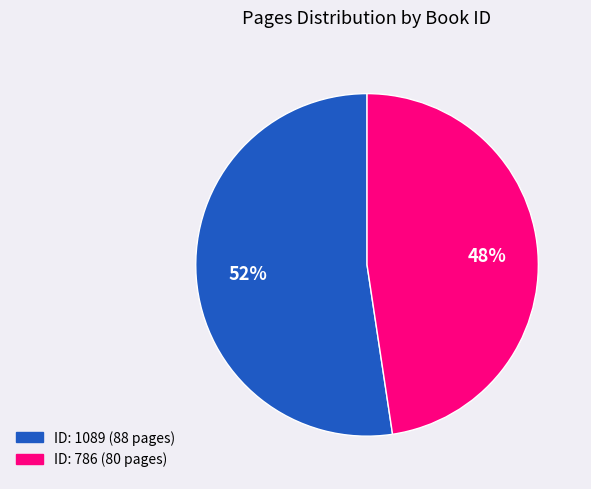

To the nearest percent, what is the average slice percentage?

50%